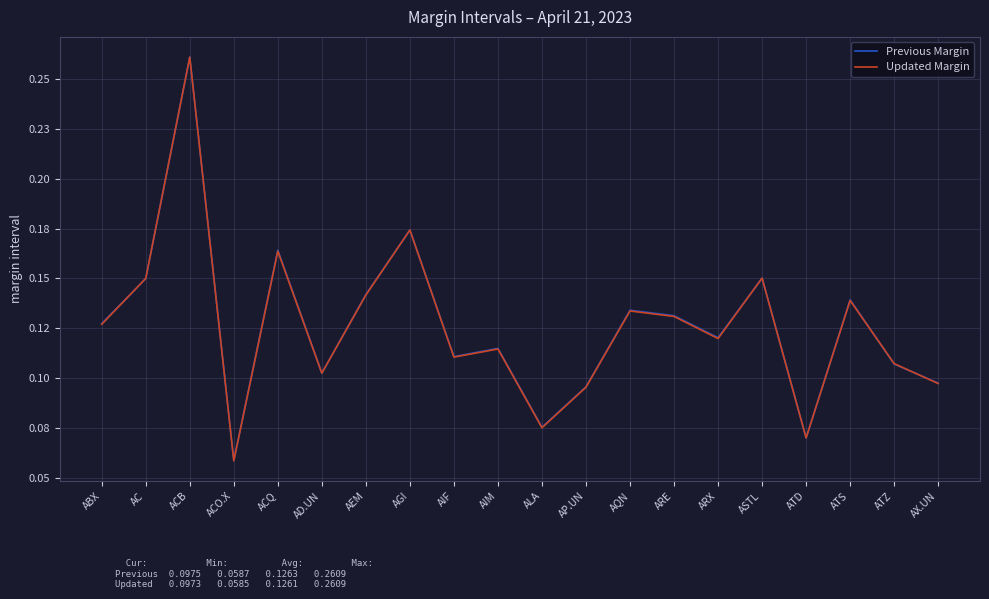

Rank the series at AIF from lowest to highest value.

Updated Margin, Previous Margin